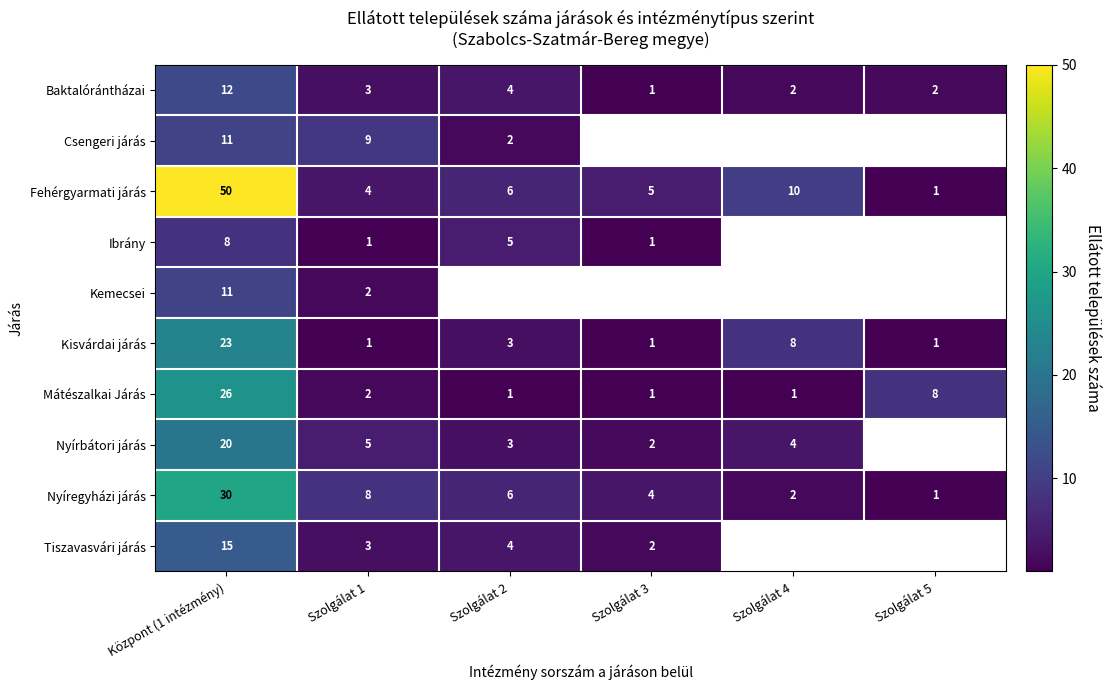

The Csengeri járás series shows 9 at Szolgálat 1. True or false?

True